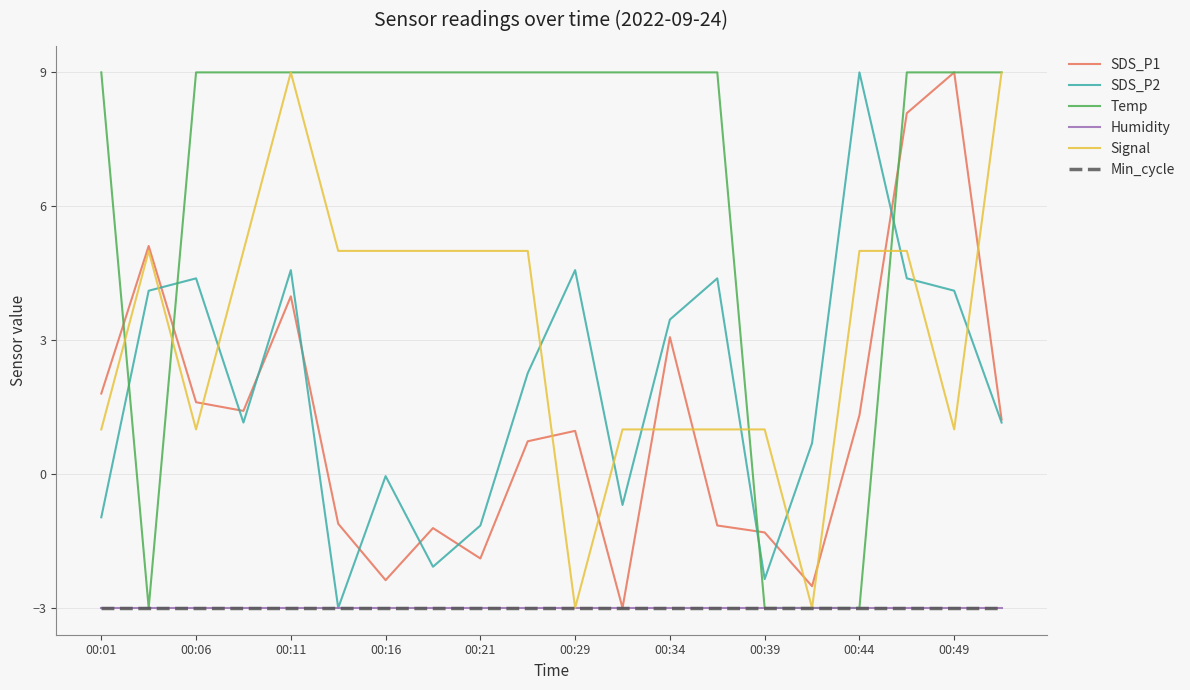

What is the label of the 14th point from the left?

13